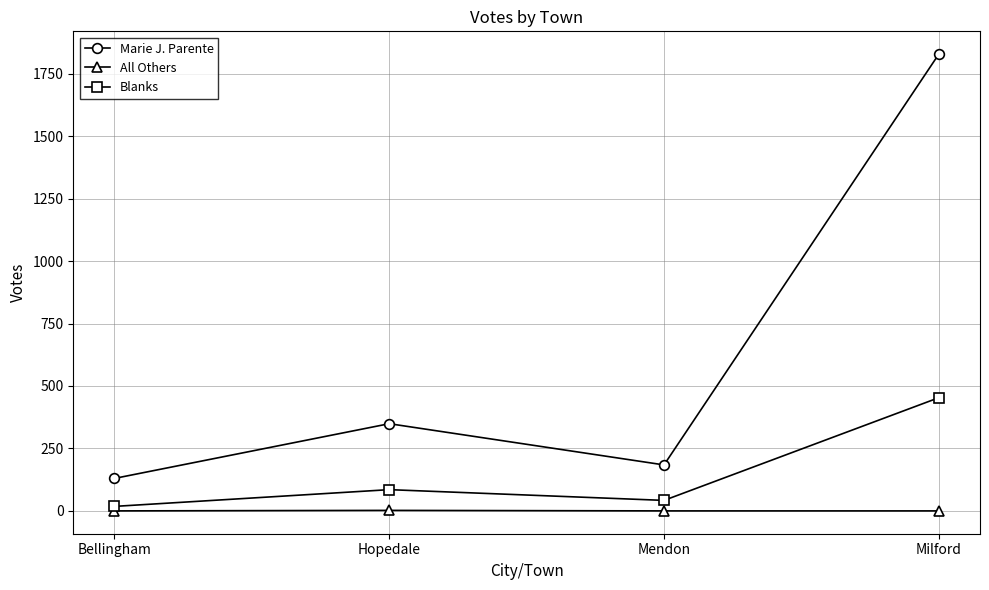

True or false: All Others and Blanks cross at least once.

False